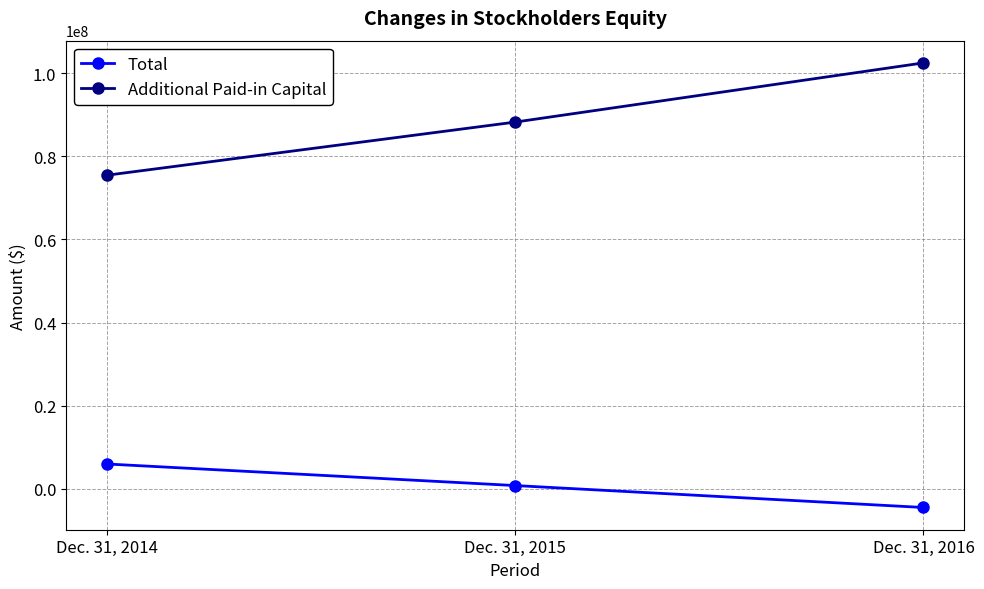

Count the Total values in the range -4457262 to 6008650.

3